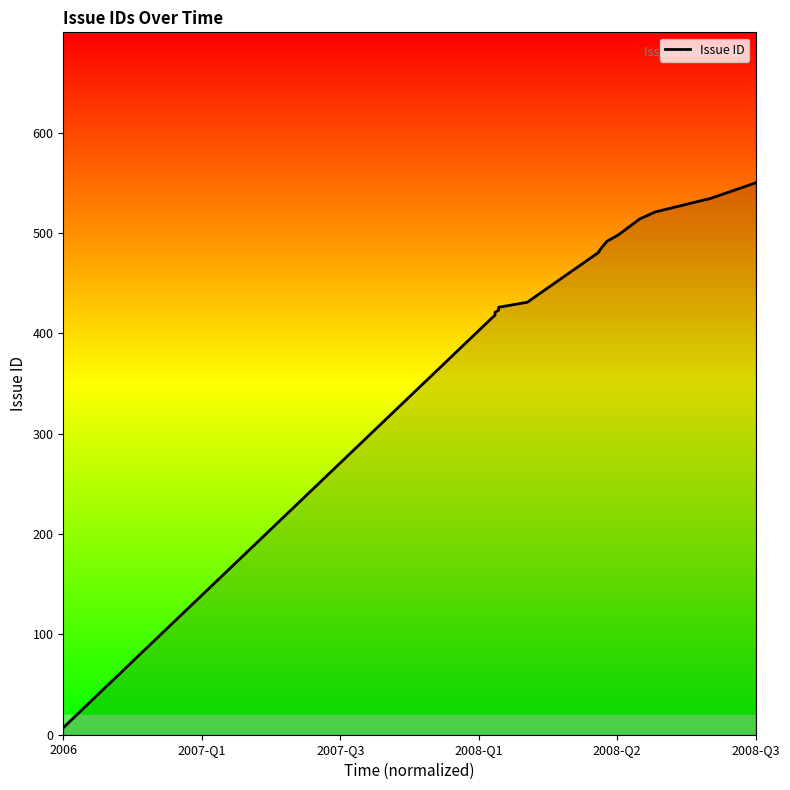

Reading left to right, transcribe all the data shown in this chart.

7	416	418	421	423	424	426	431	481	482	488	491	492	498	514	521	533	534	550